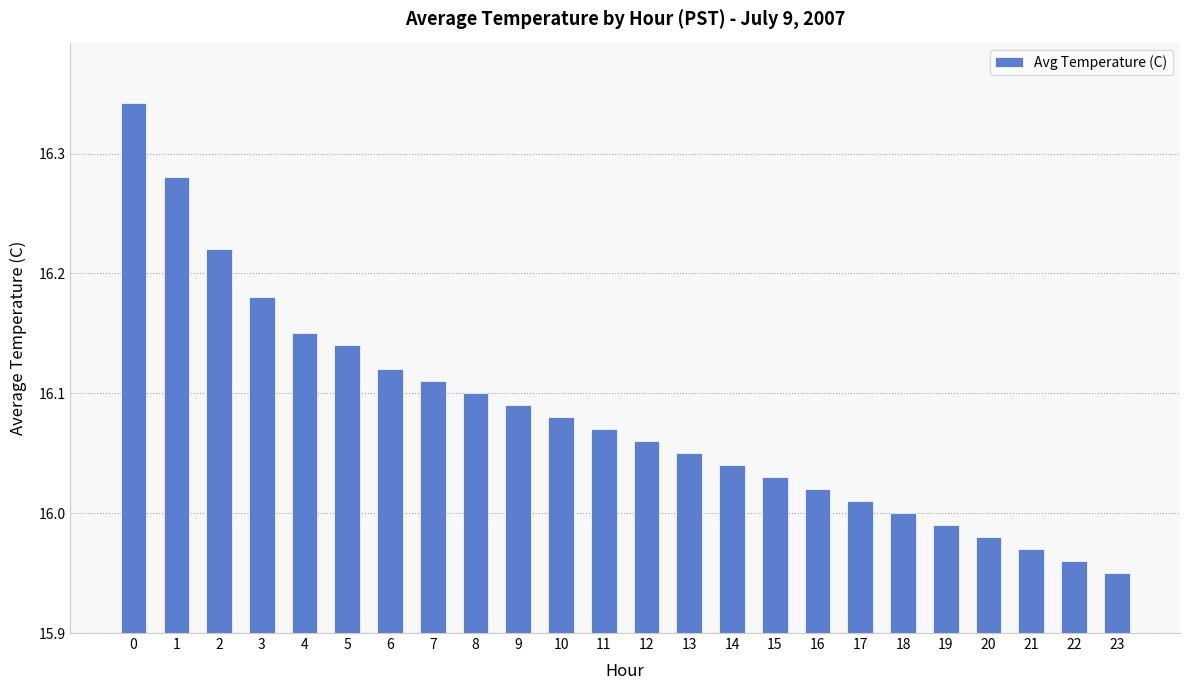

Are the bars grouped side by side (vs. stacked)?

No